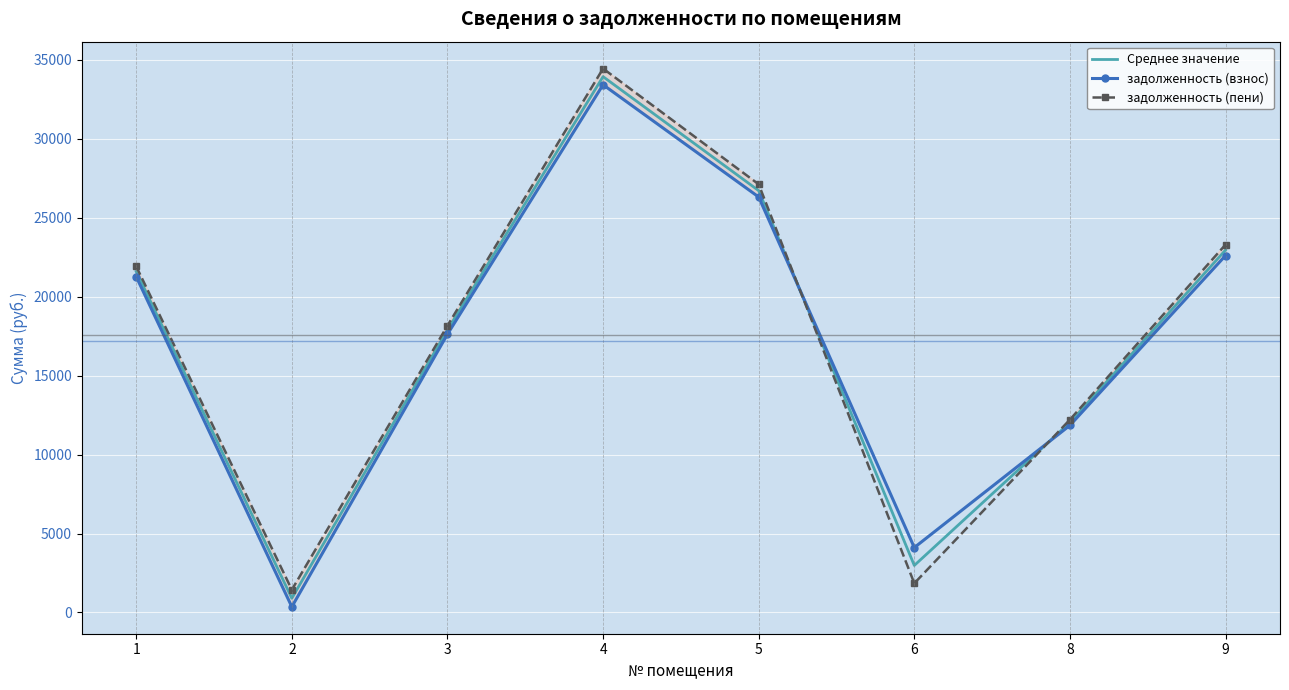

List the series in order of their peak value, lowest first.

задолженность (взнос), Среднее значение, задолженность (пени)